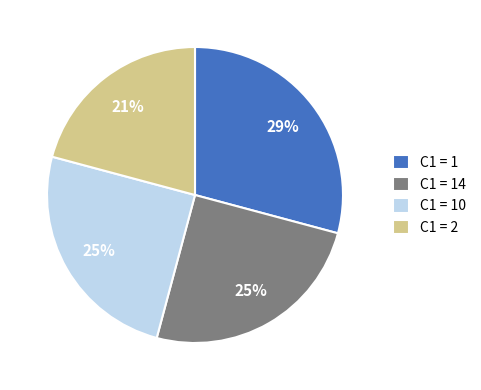

To the nearest percent, what is the average slice percentage?

25%